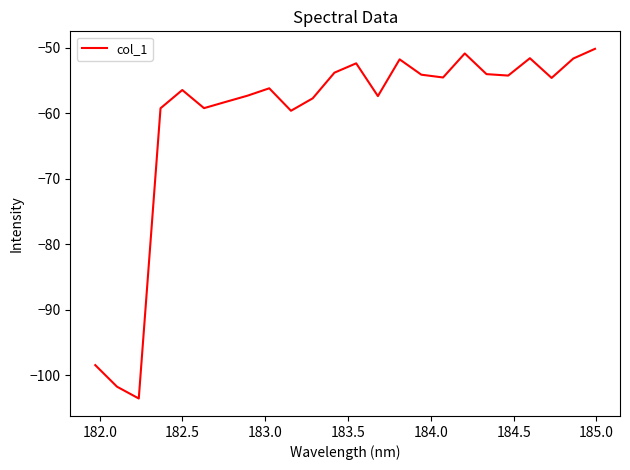

What is the minimum value shown in the chart?

-103.5